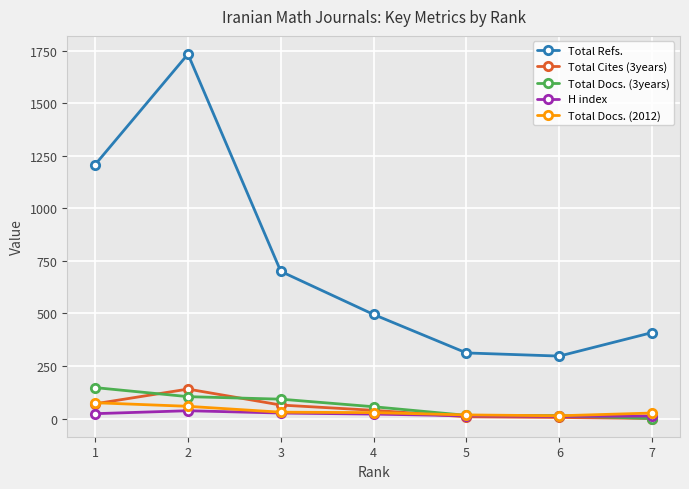

Which series changed the most between 3 and 7?

Total Refs.